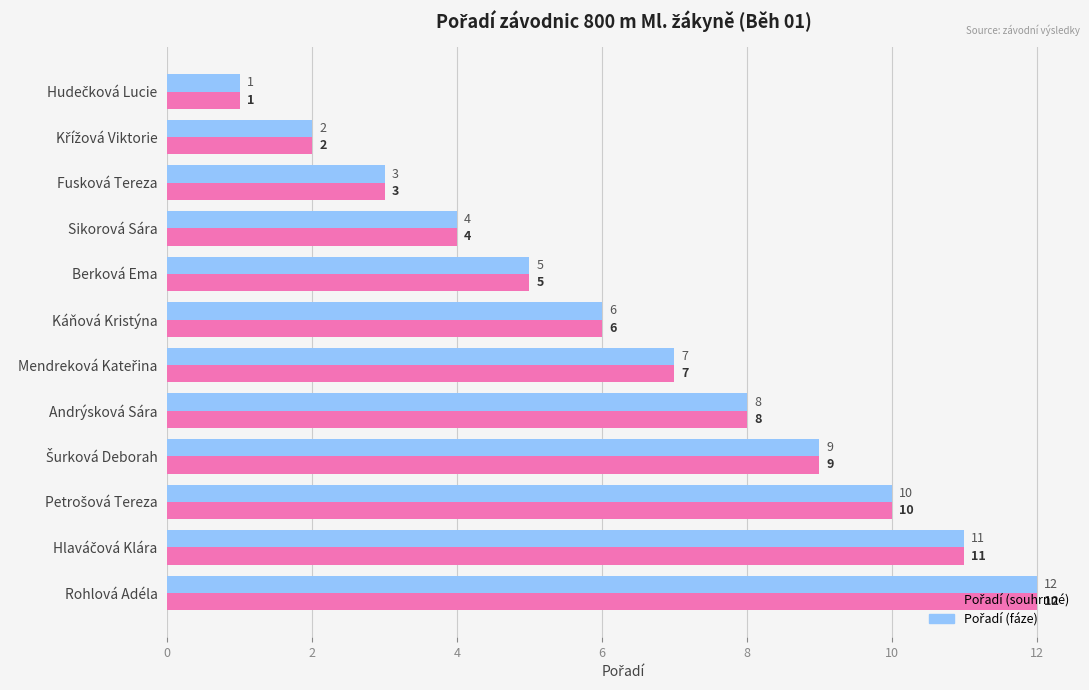

Which category has the highest value across all series?

Rohlová Adéla